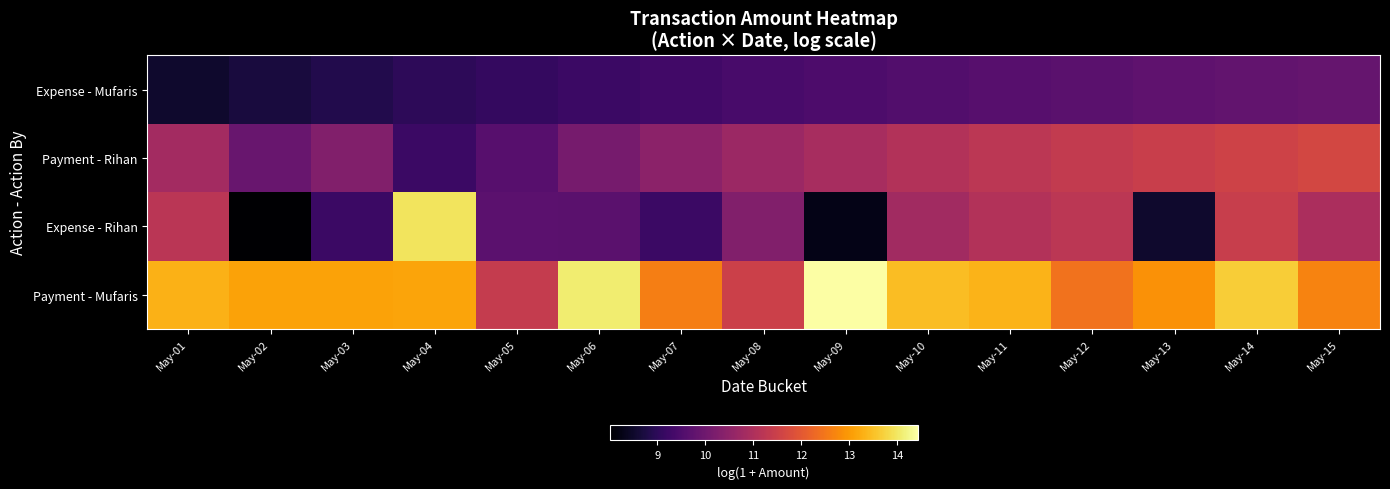

At which category does the chart reach its minimum across all series?

May-02